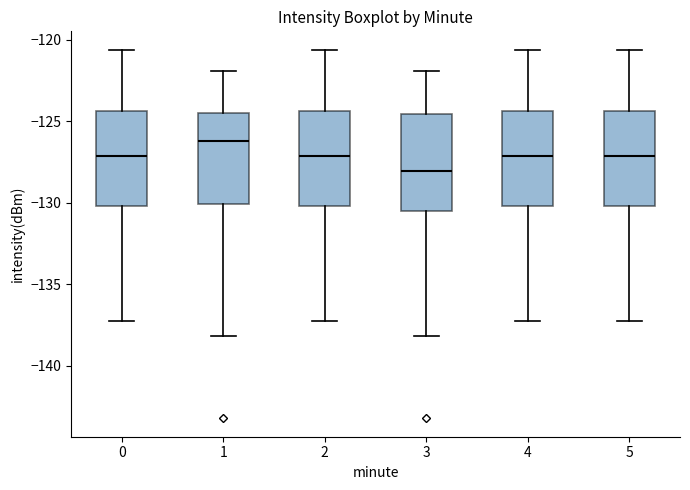

Reading left to right, read every box against the y-axis: the position of its median line, the range the box covers, and the ends of its whiskers. The values are not printed on the chart, so give them approximately, as read against the axis.

0: median -127.0, box -130.0 to -124.5, whiskers -137.0 to -120.5
1: median -126.0, box -130.0 to -124.5, whiskers -138.0 to -122.0
2: median -127.0, box -130.0 to -124.5, whiskers -137.0 to -120.5
3: median -128.0, box -130.5 to -124.5, whiskers -138.0 to -122.0
4: median -127.0, box -130.0 to -124.5, whiskers -137.0 to -120.5
5: median -127.0, box -130.0 to -124.5, whiskers -137.0 to -120.5